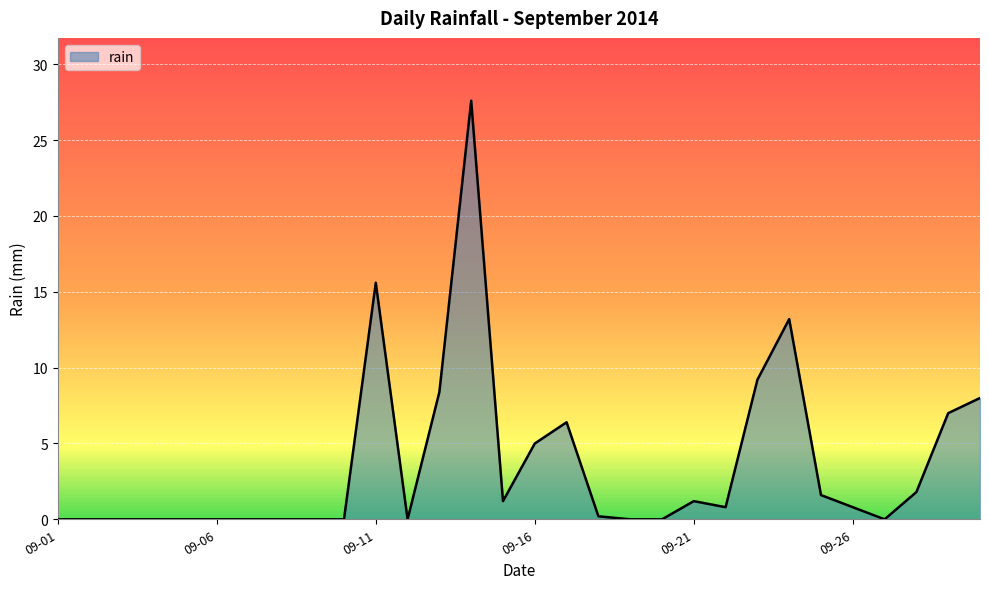

What is the difference between the maximum and minimum values?

27.6